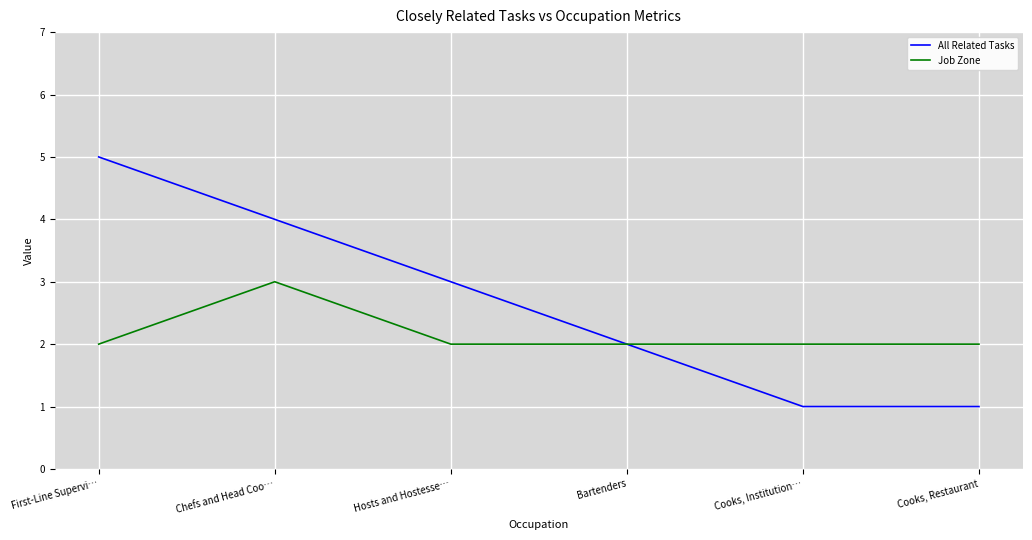

The value of Job Zone at Bartenders is 2. True or false?

True